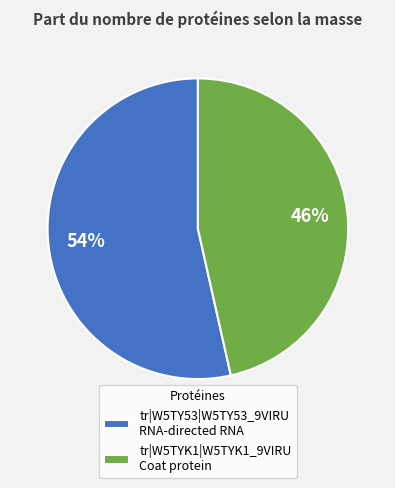

Do tr|W5TYK1|W5TYK1_9VIRU and tr|W5TY53|W5TY53_9VIRU together represent more than half of the pie?

Yes